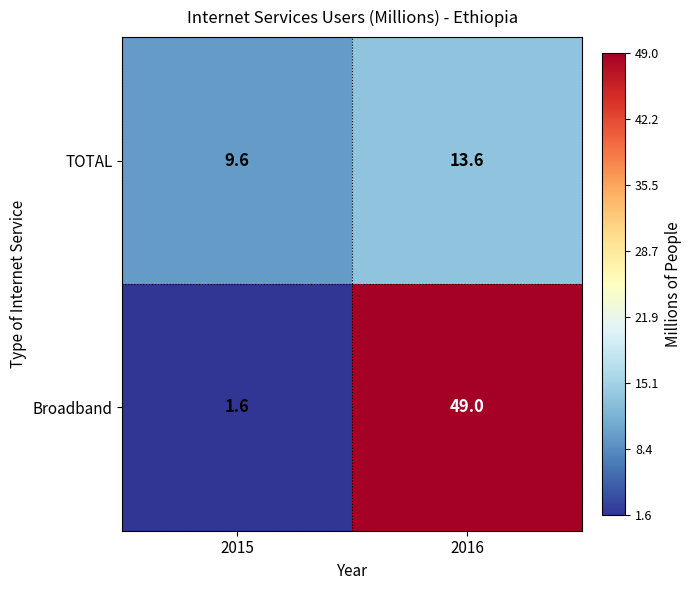

What is the minimum value shown in the chart?

1.6